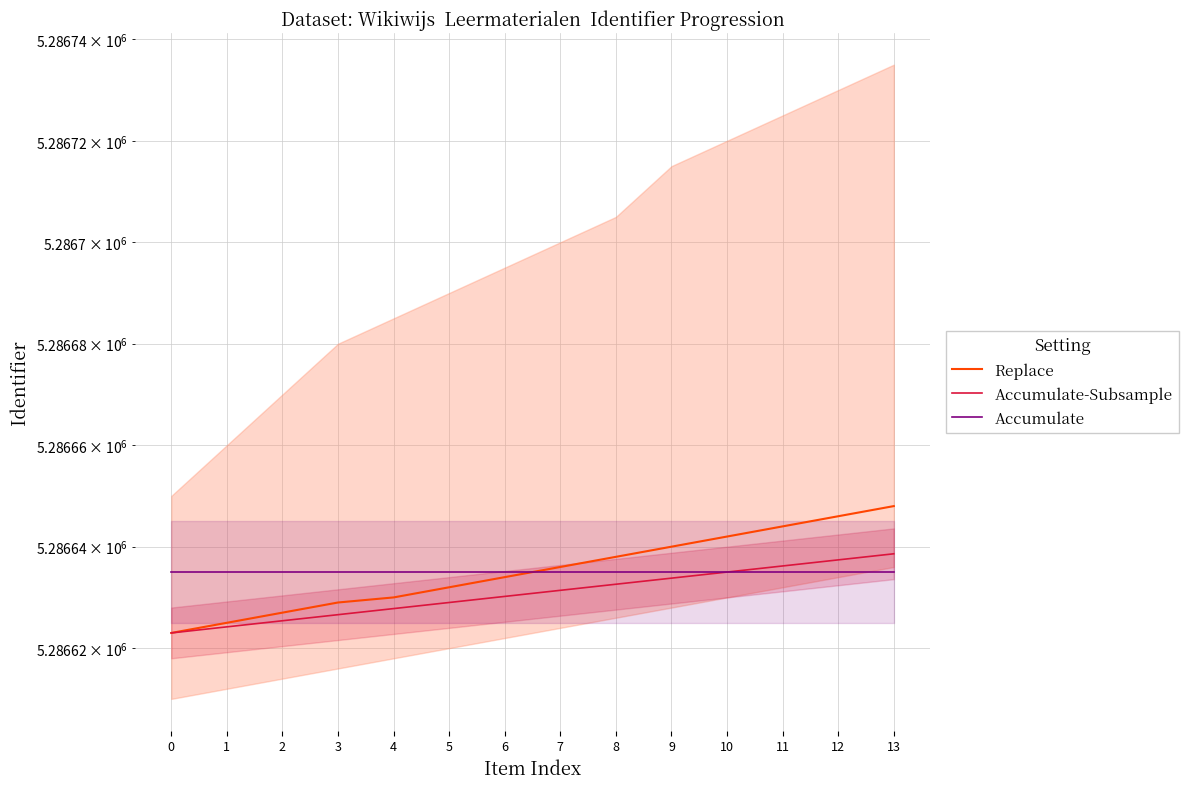

Which series has the largest total across all categories?

Replace